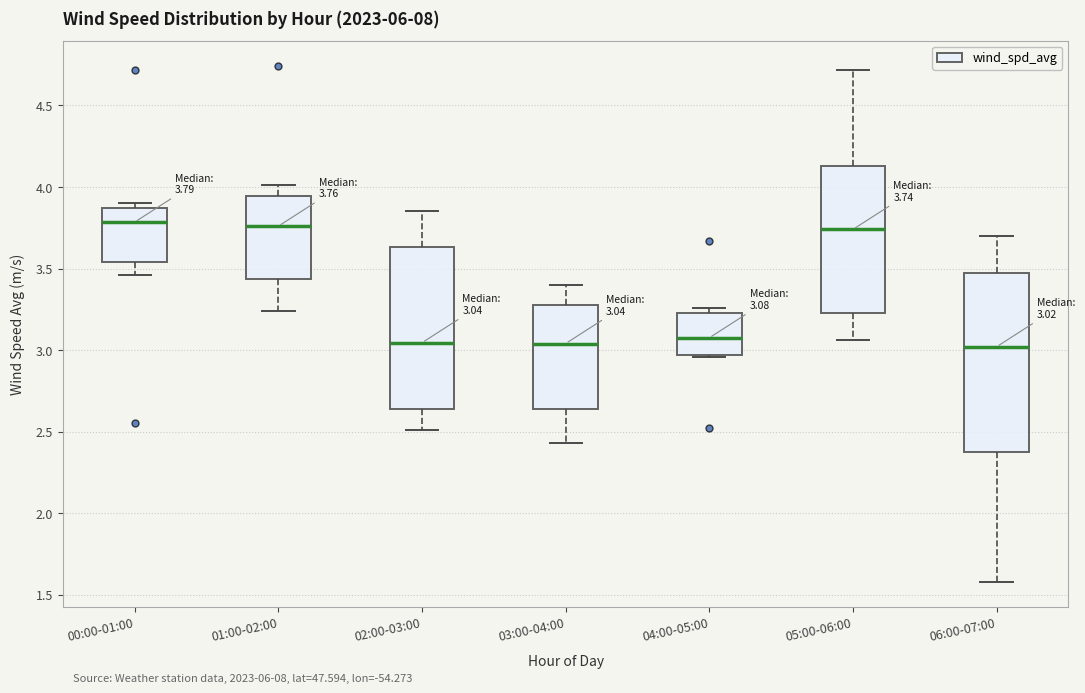

Comparing the boxes themselves (not the whiskers), which one is the tallest?

06:00-07:00